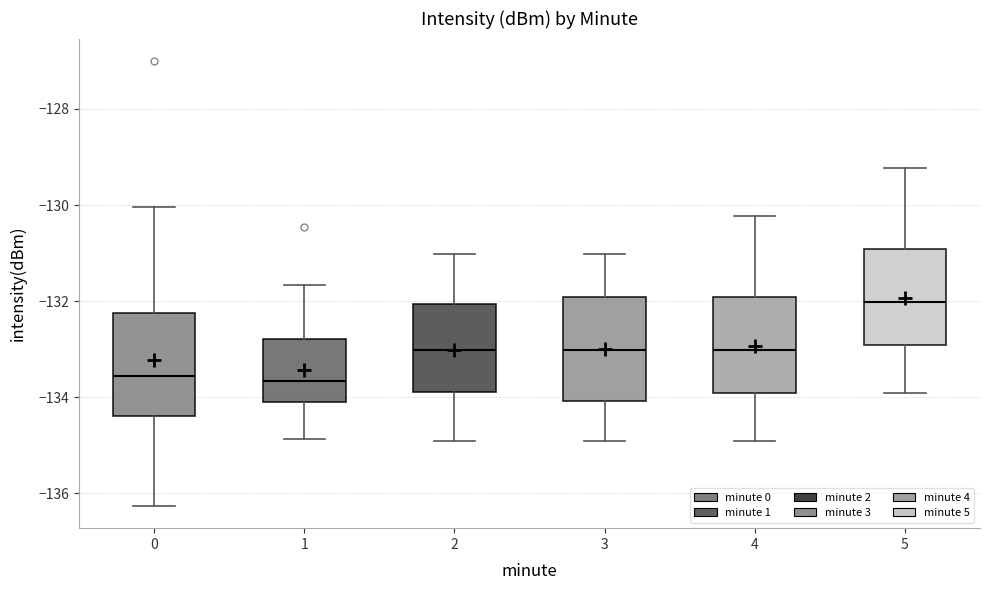

Reading left to right, read every box against the y-axis: the position of its median line, the range the box covers, and the ends of its whiskers. The values are not printed on the chart, so give them approximately, as read against the axis.

0: median -133.6, box -134.4 to -132.2, whiskers -136.2 to -130.0
1: median -133.6, box -134.0 to -132.8, whiskers -134.8 to -131.6
2: median -133.0, box -133.8 to -132.0, whiskers -135.0 to -131.0
3: median -133.0, box -134.0 to -132.0, whiskers -135.0 to -131.0
4: median -133.0, box -134.0 to -132.0, whiskers -135.0 to -130.2
5: median -132.0, box -133.0 to -131.0, whiskers -134.0 to -129.2